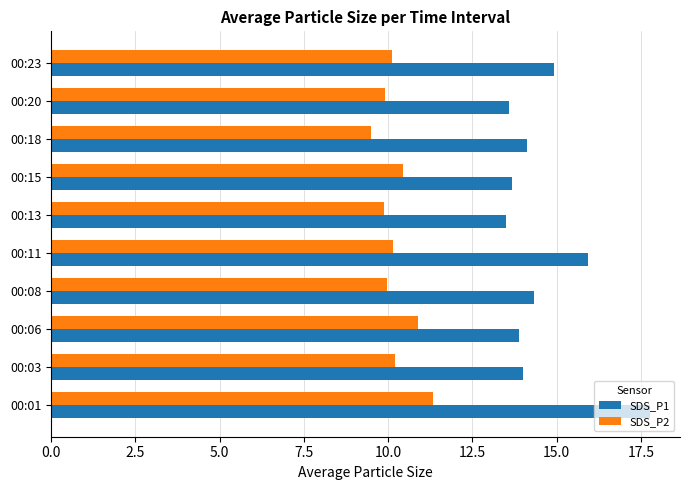

Read the SDS_P2 value at 00:18.

9.5